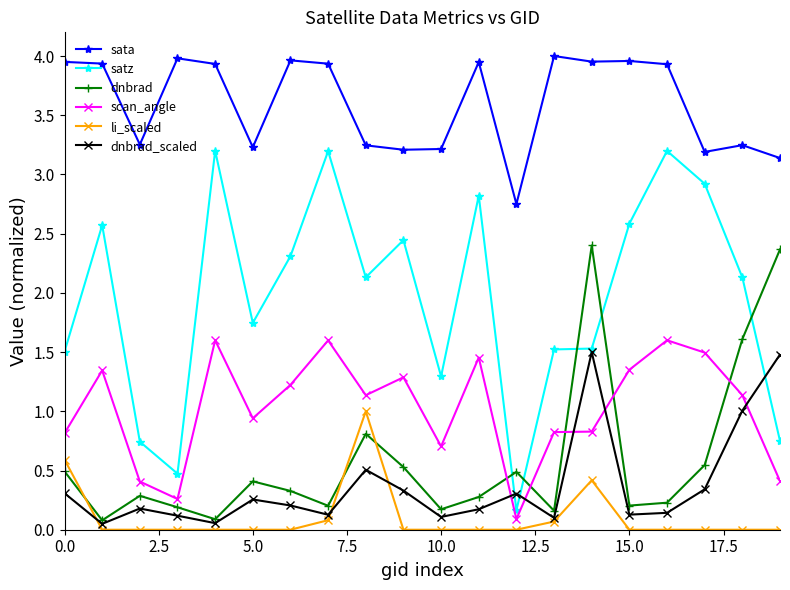

True or false: li_scaled and satz intersect in this chart.

False